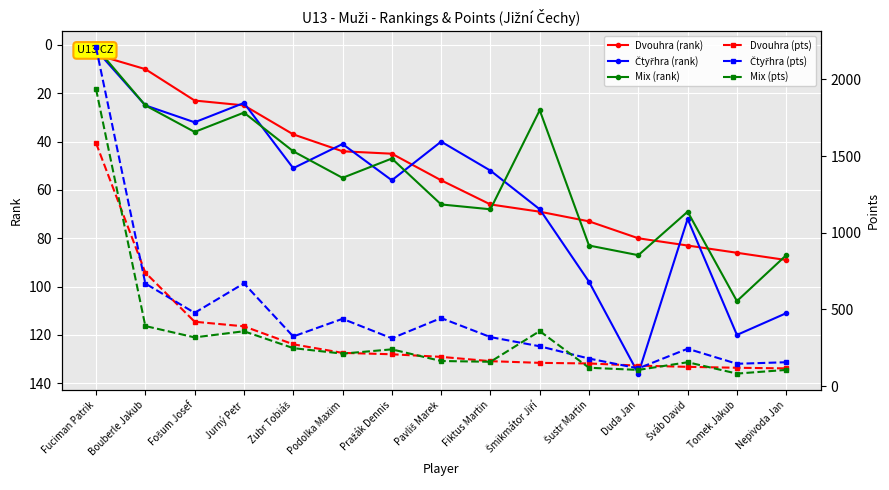

The Čtyřhra (rank) series shows 136 at Duda Jan. True or false?

True